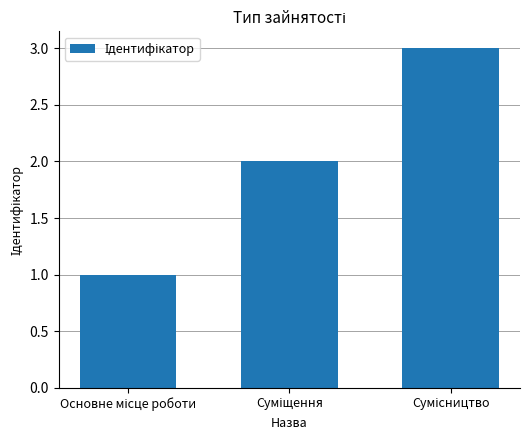

Does the chart contain any negative values?

No